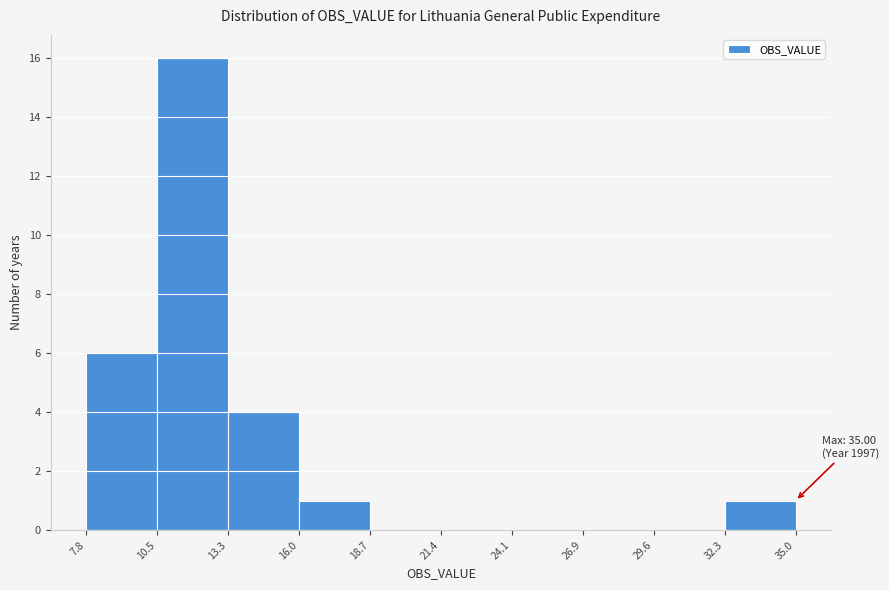

Which range on the x-axis has the tallest bar?

10.5 to 13.3